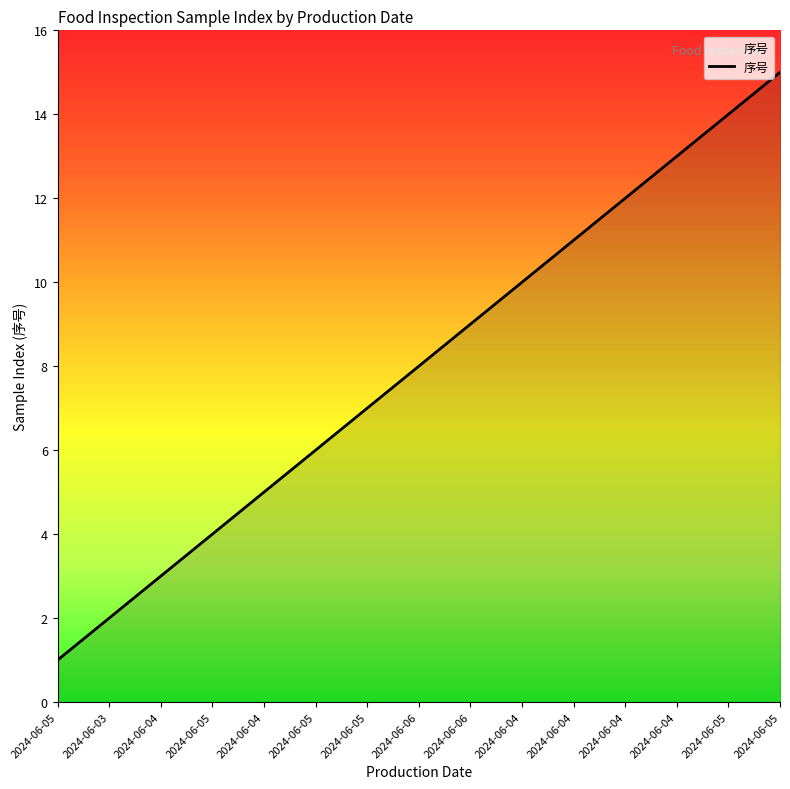

How many lines are shown in the chart?

1